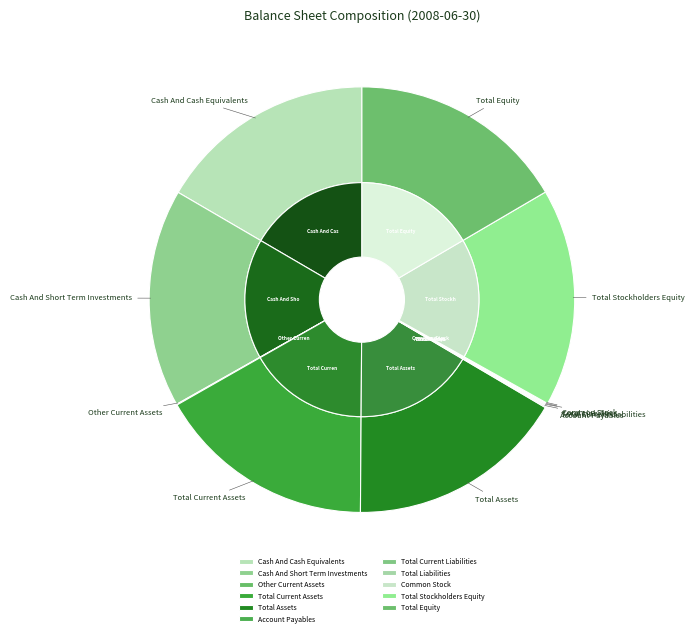

What percentage do Other Non Current Assets and Other Current Assets together represent?

0.1%